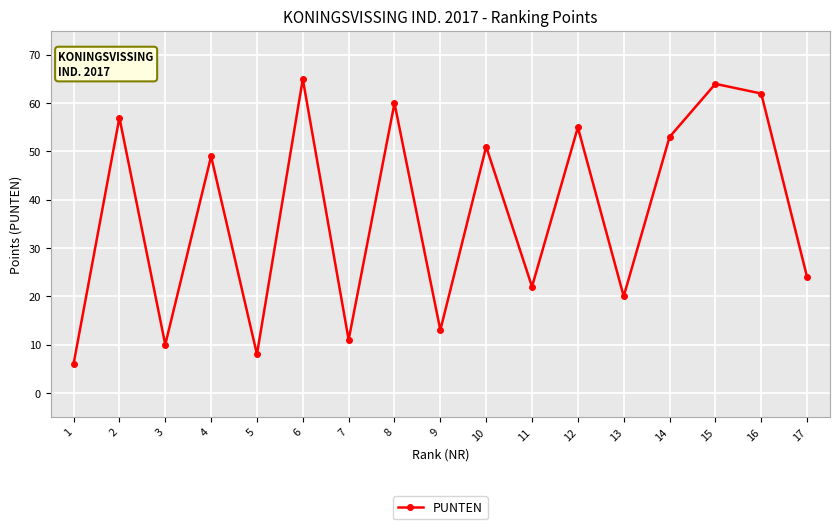

True or false: the data has more than 2 interior local peaks.

True